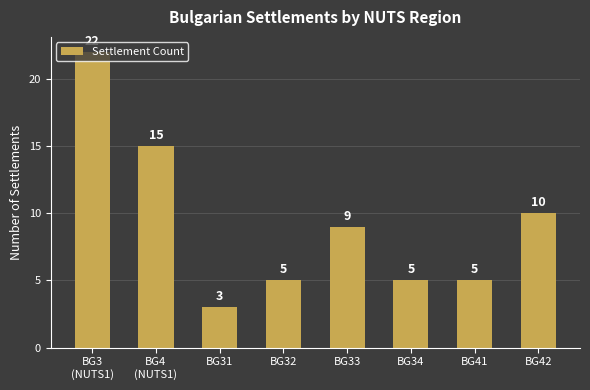

What is the label of the 6th bar from the left?

BG34